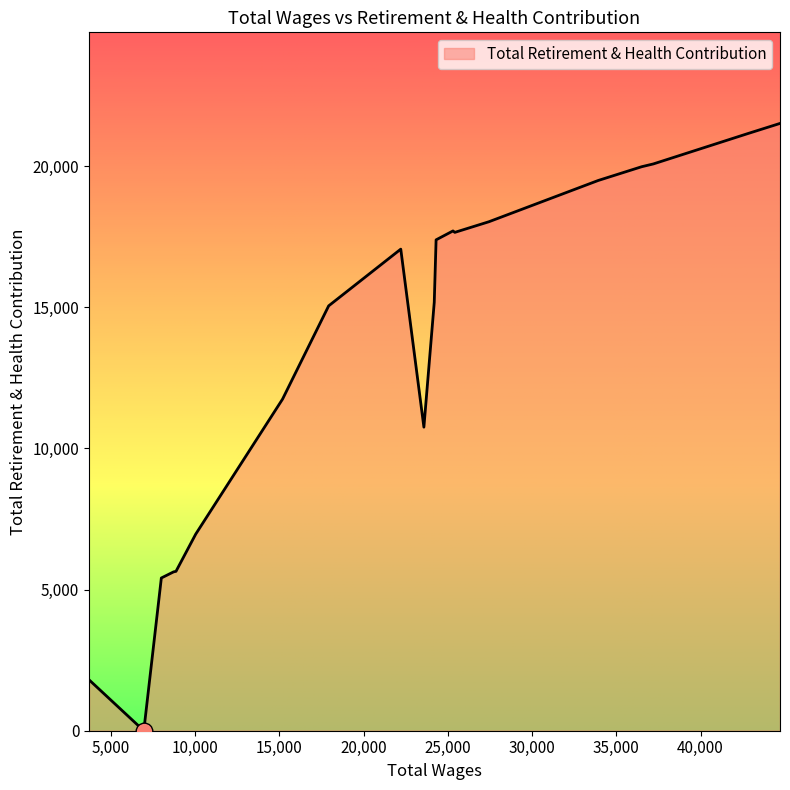

What is the greatest value displayed?

21518